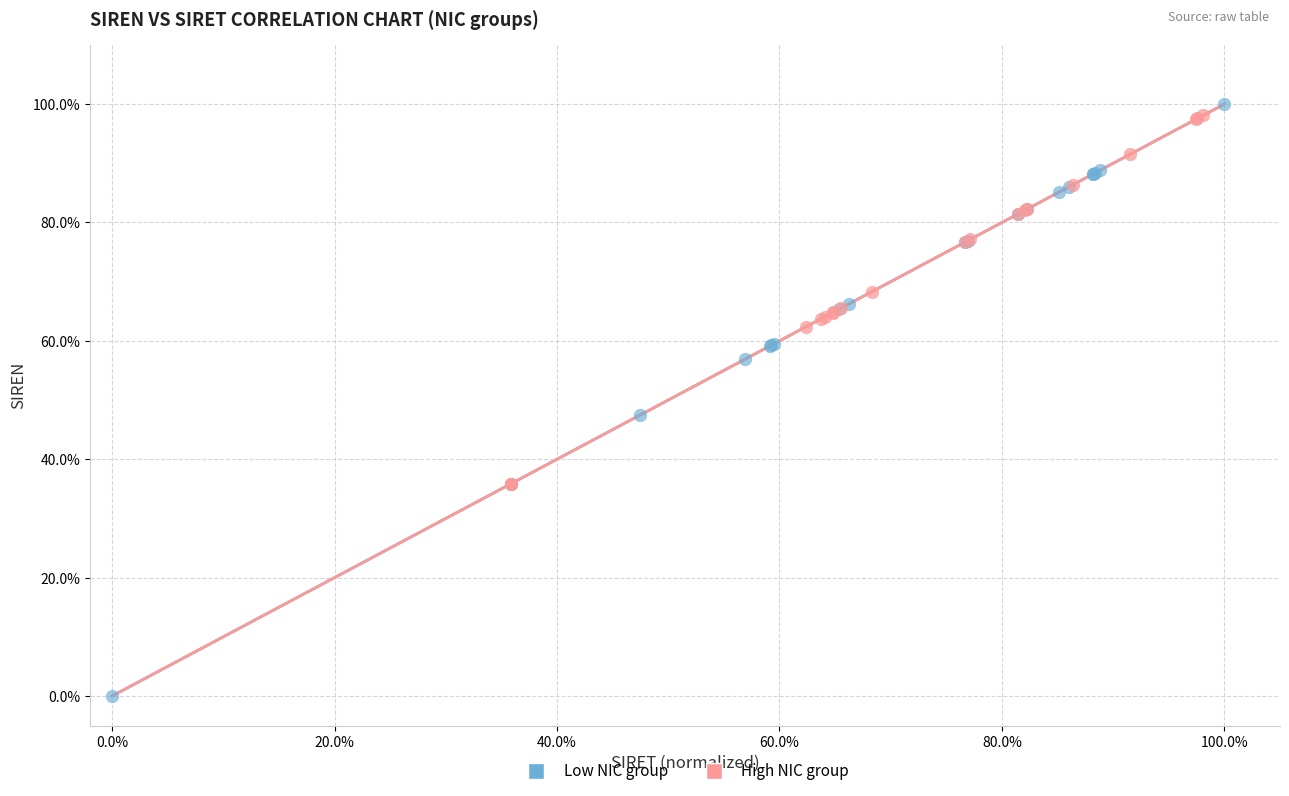

Which series contains the highest Y value?

Low NIC group